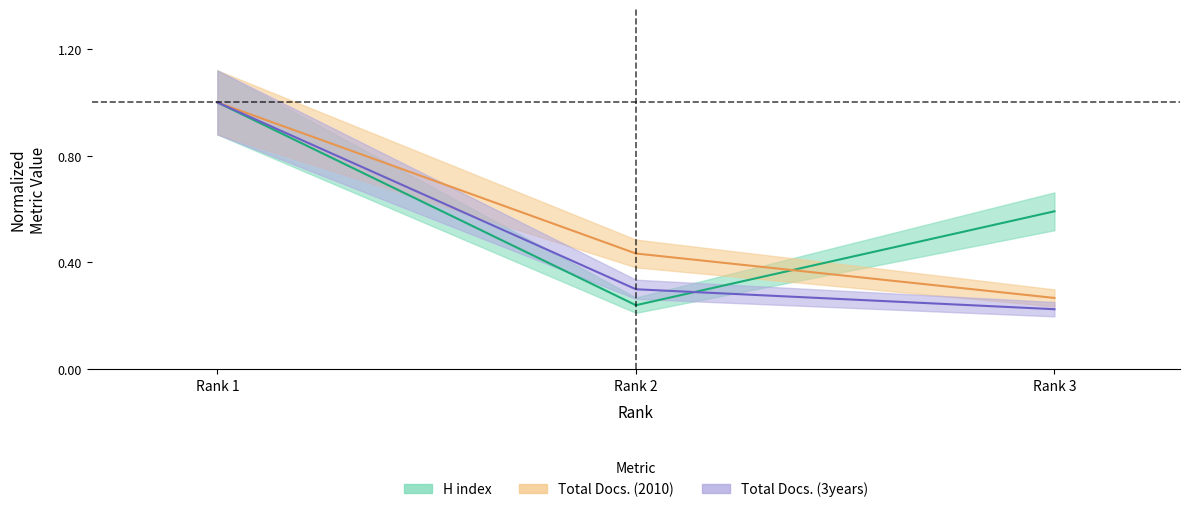

What is the difference between the Total Docs. (3years) values at Rank 3 and Rank 1?

0.8